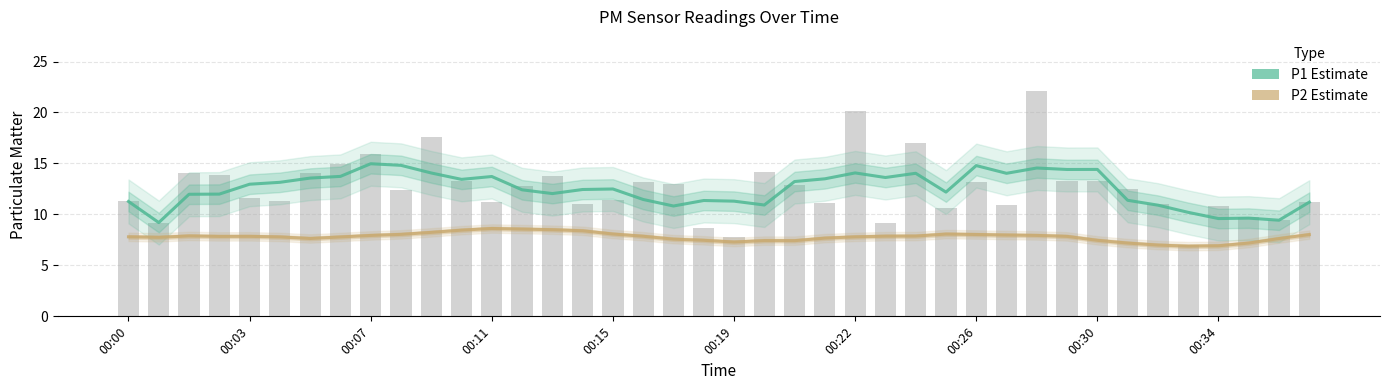

How many data points in P2 Estimate are above 7?

37